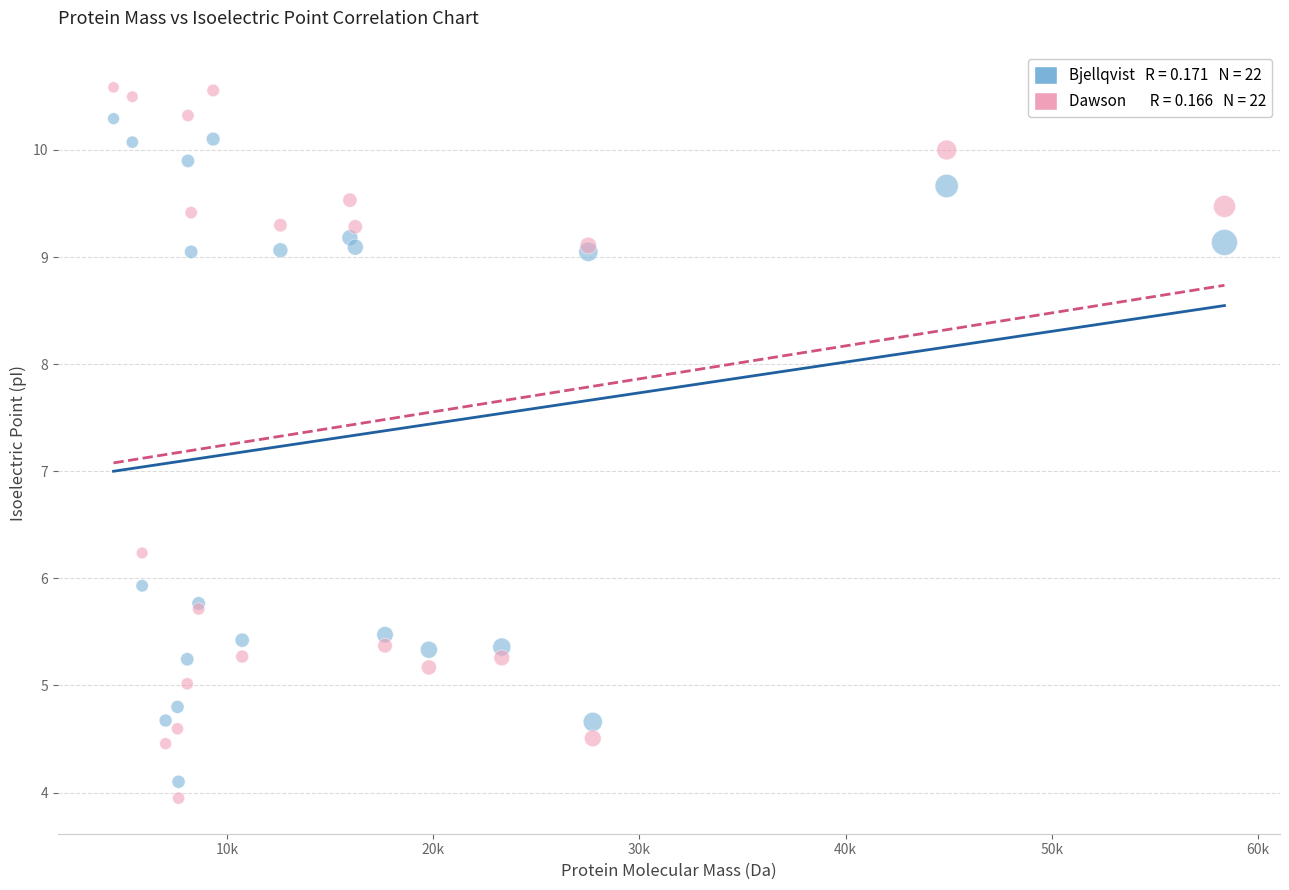

Across all series, what Y value is closest to 7?

6.2